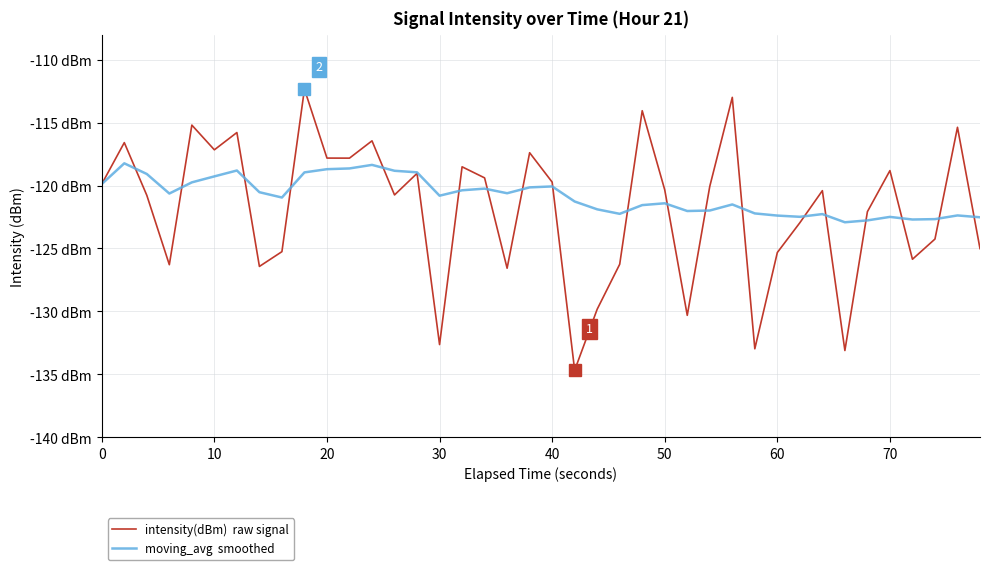

Does the chart display data point markers on the line(s)?

No